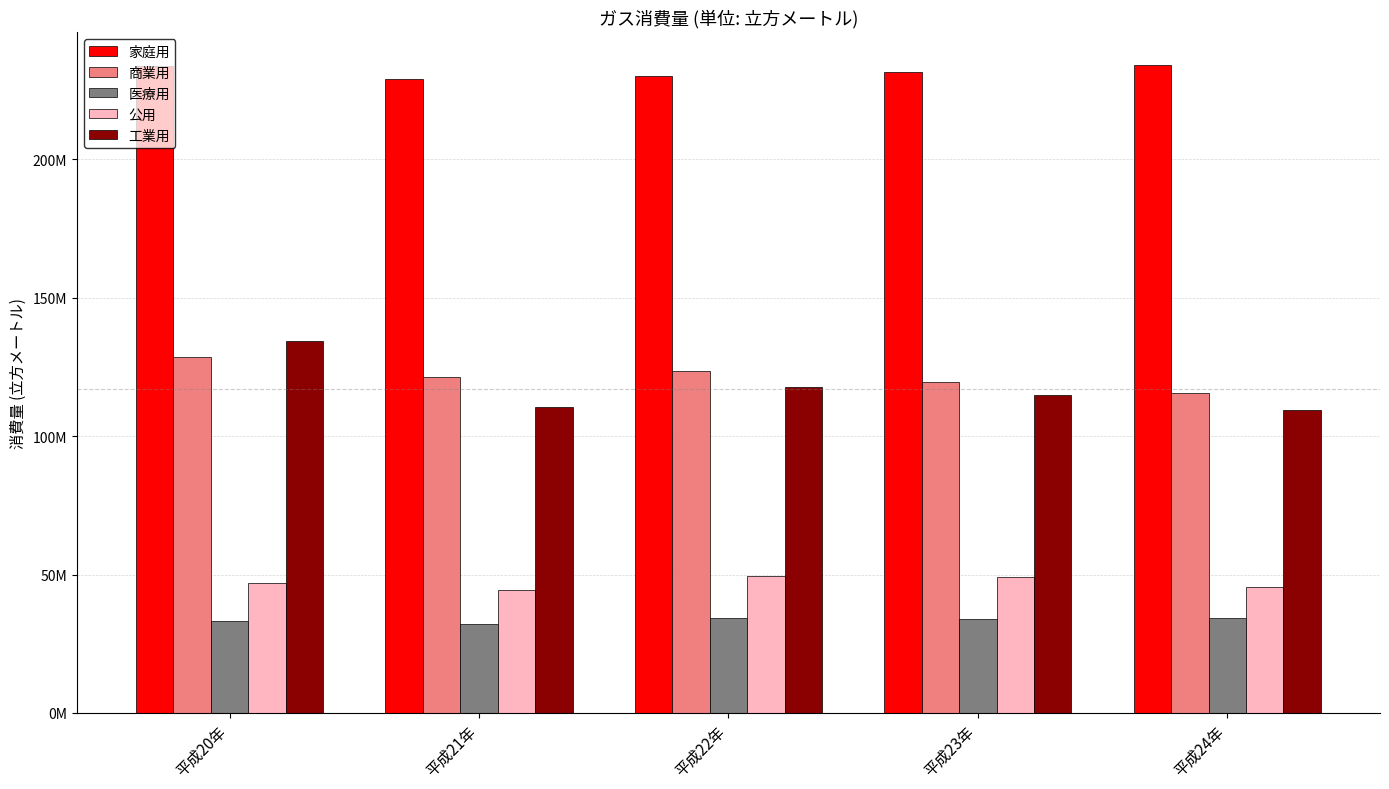

Rank the series by their maximum value, from lowest to highest.

医療用, 公用, 商業用, 工業用, 家庭用